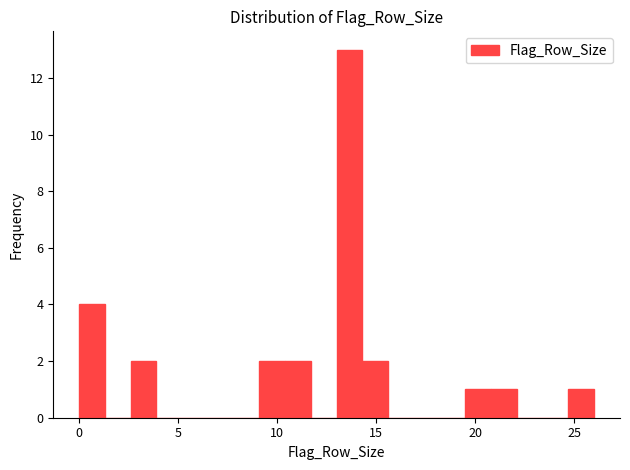

Read against the x-axis, roughly where is the centre of the tallest bar?

13.5